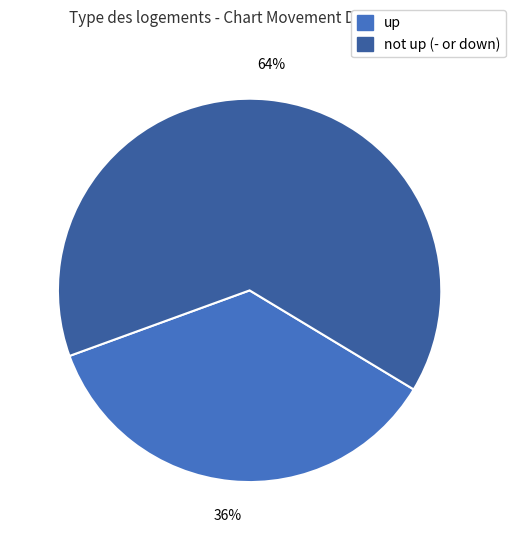

Is there any slice that represents more than half of the pie?

Yes